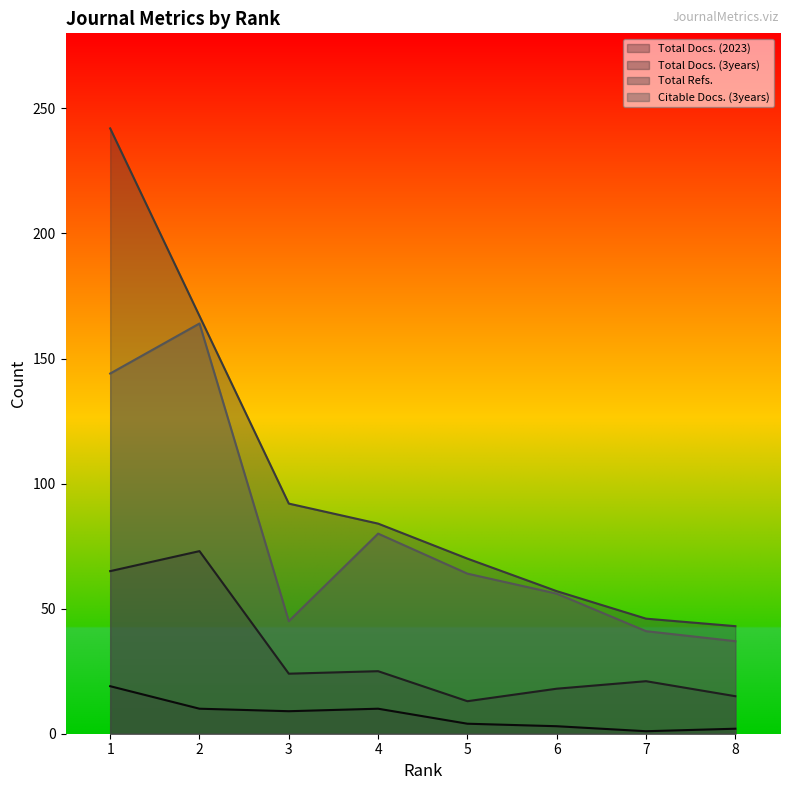

The value of Citable Docs. (3years) at 8 is 62. True or false?

False